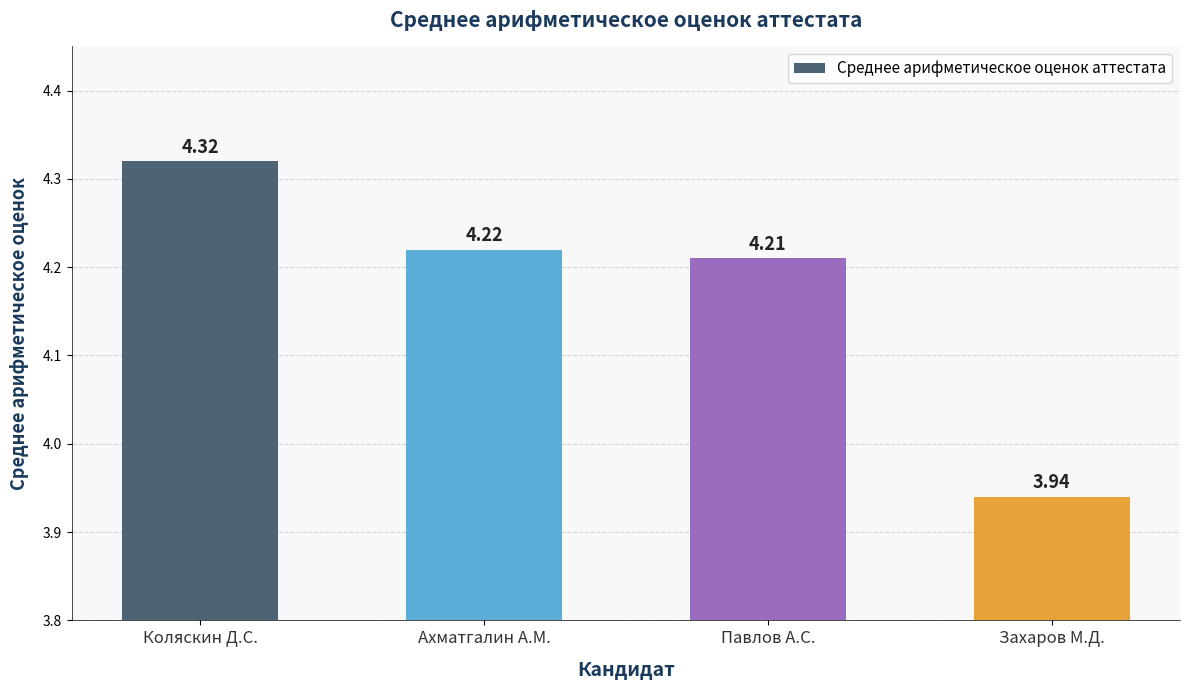

The value at Ахматгалин А.М. is 4.2. True or false?

True